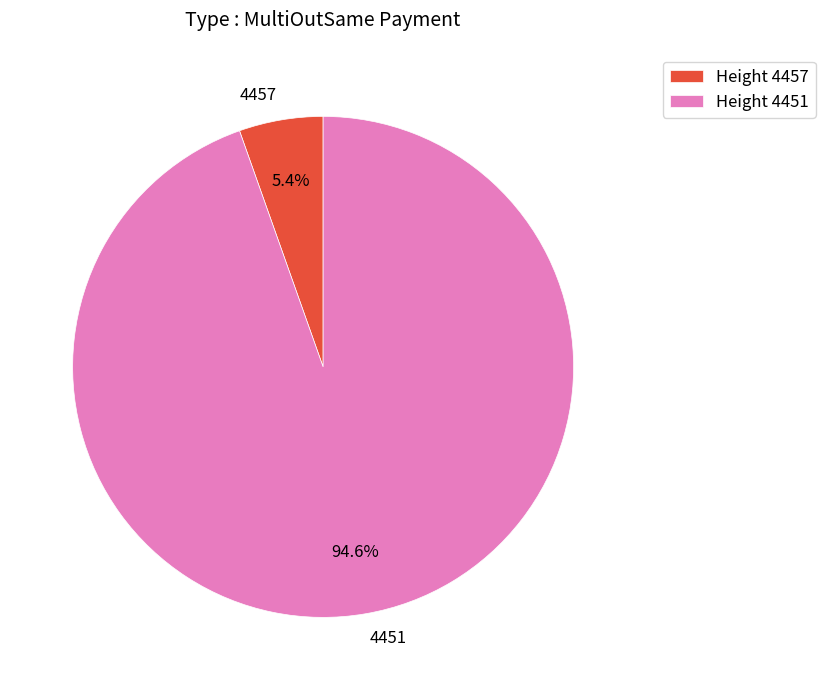

To the nearest percent, what portion does 4457 represent?

5%